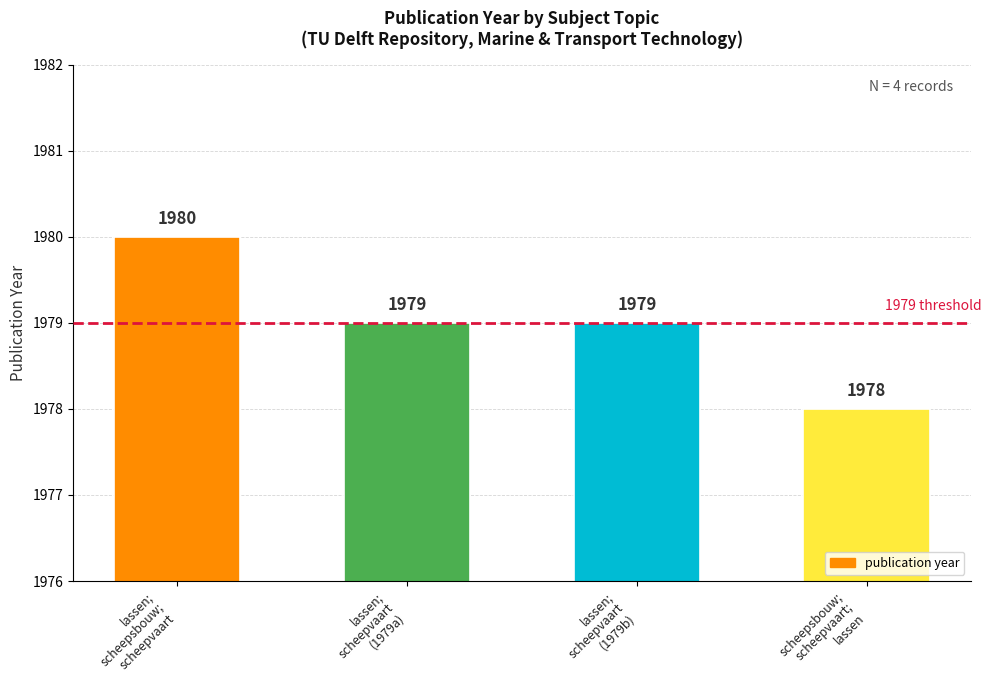

At which category does the chart reach its peak across all series?

lassen;
scheepsbouw;
scheepvaart